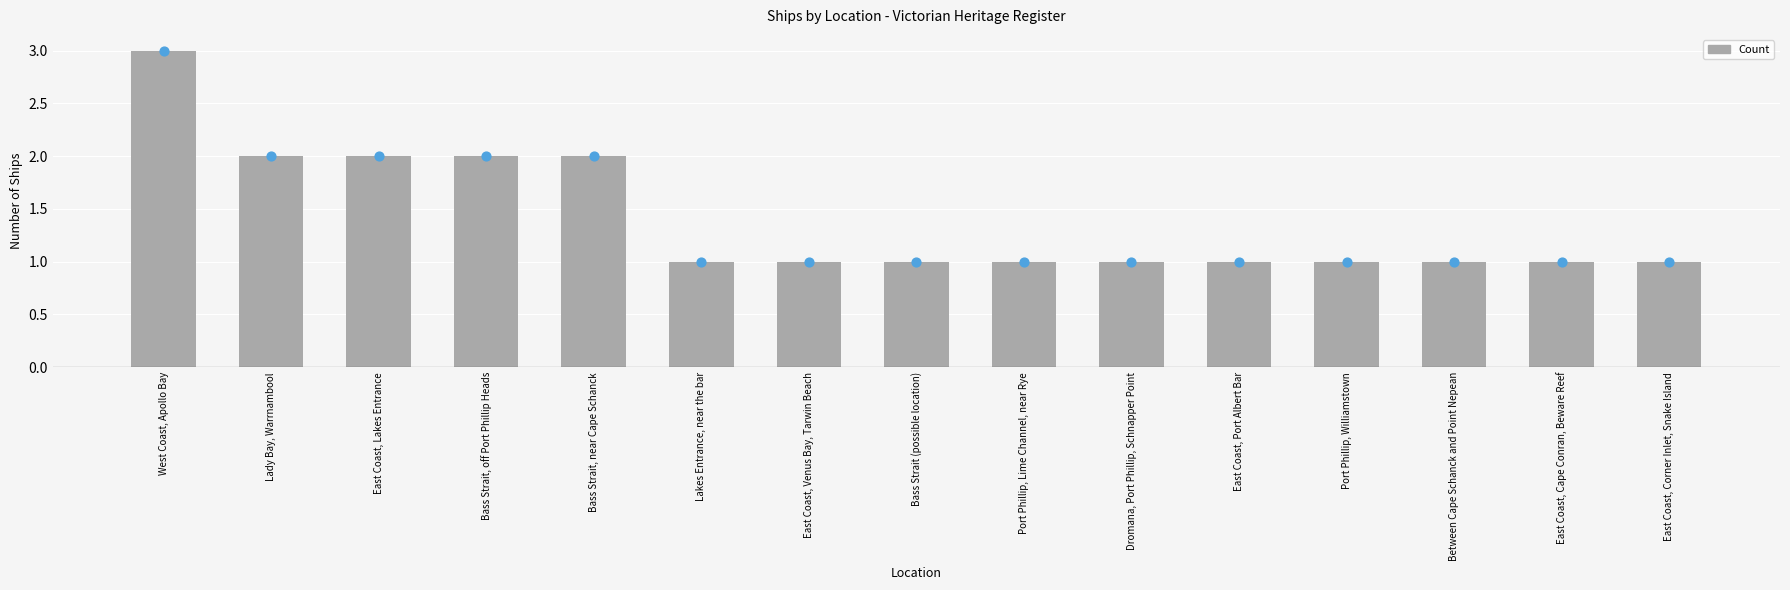

What is the change in value from West Coast, Apollo Bay to Lakes Entrance, near the bar?

-2